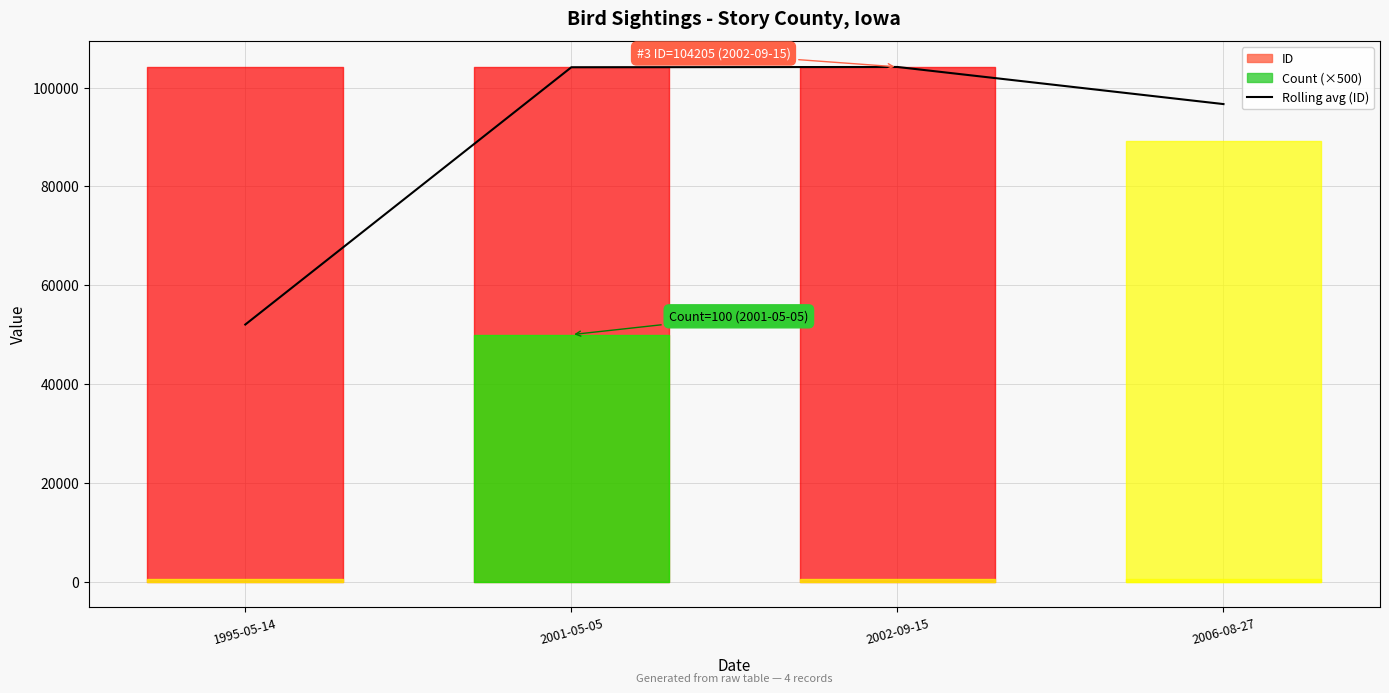

At which label does the data first exceed 104126?

2002-09-15